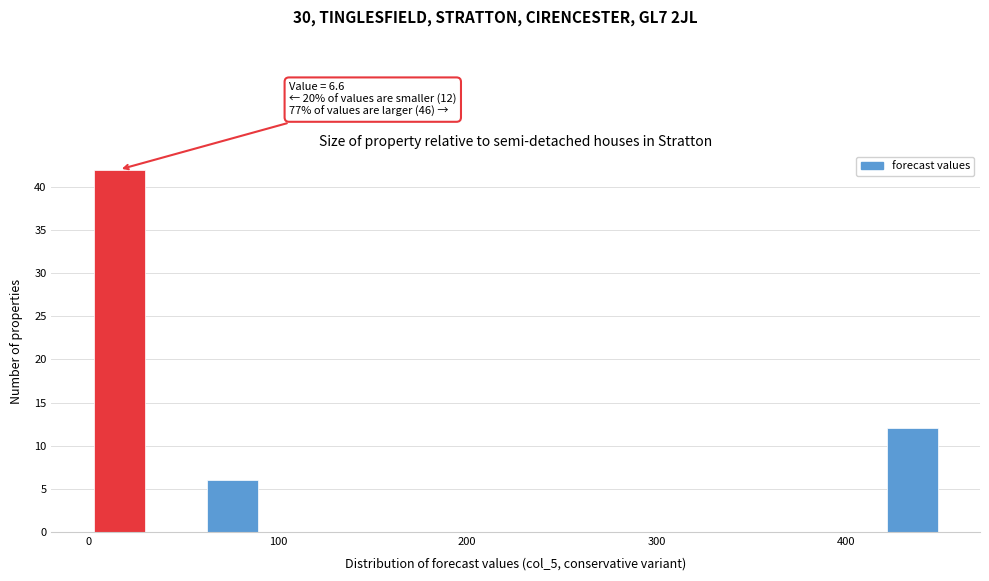

Around what value on the x-axis is the tallest bar? Give the approximate position of its centre, as read against the axis.

20